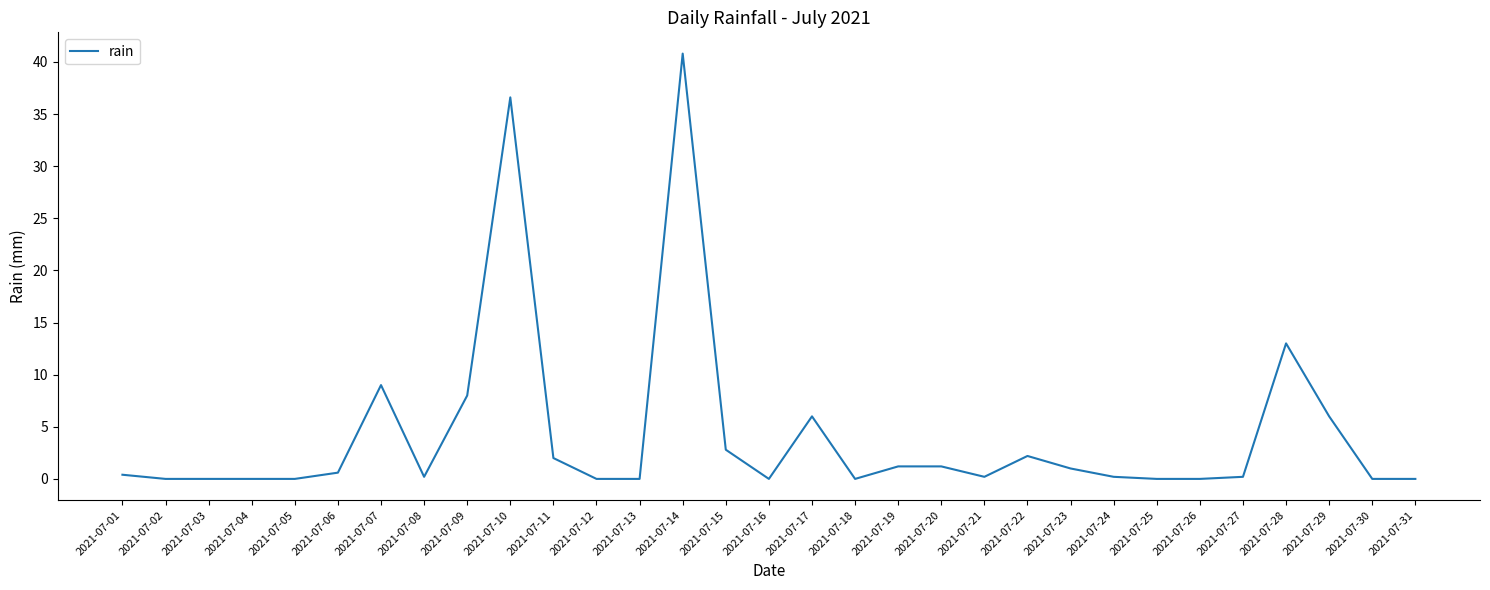

The value at 2021-07-29 is 6.0. True or false?

True